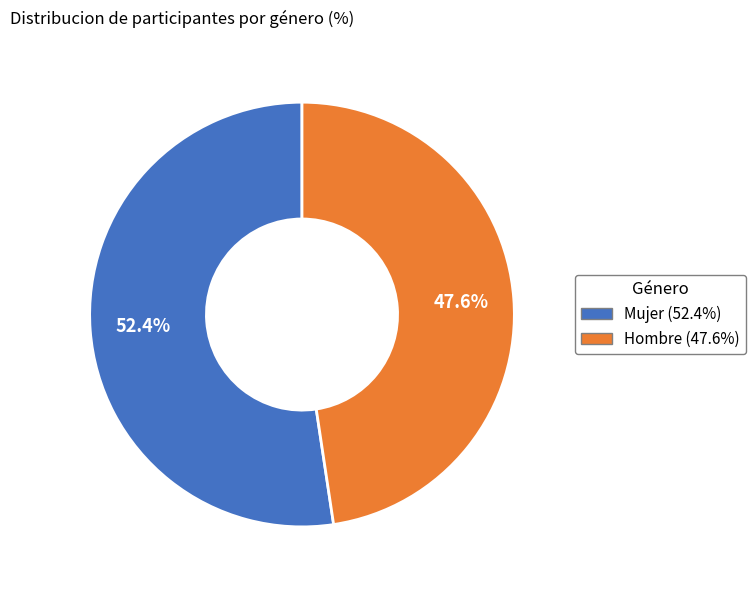

To the nearest percent, what portion does Mujer represent?

52%